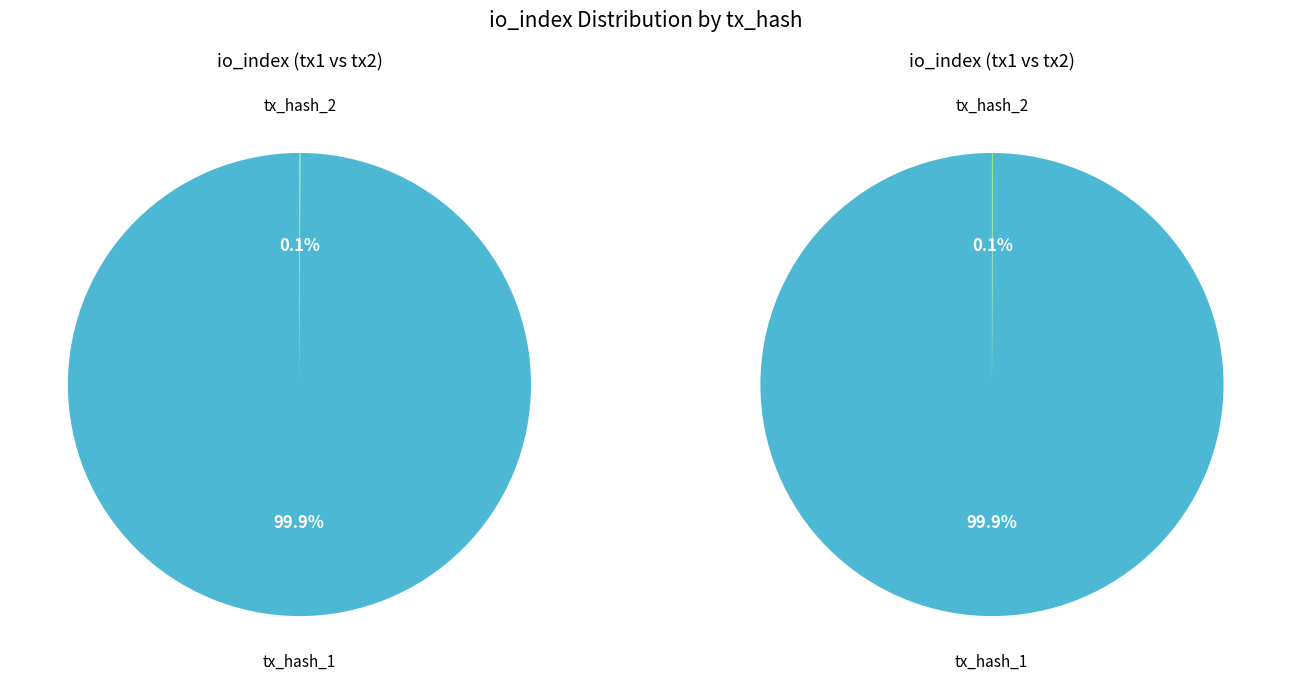

Which series changed the most between 0 and 1?

left_pie